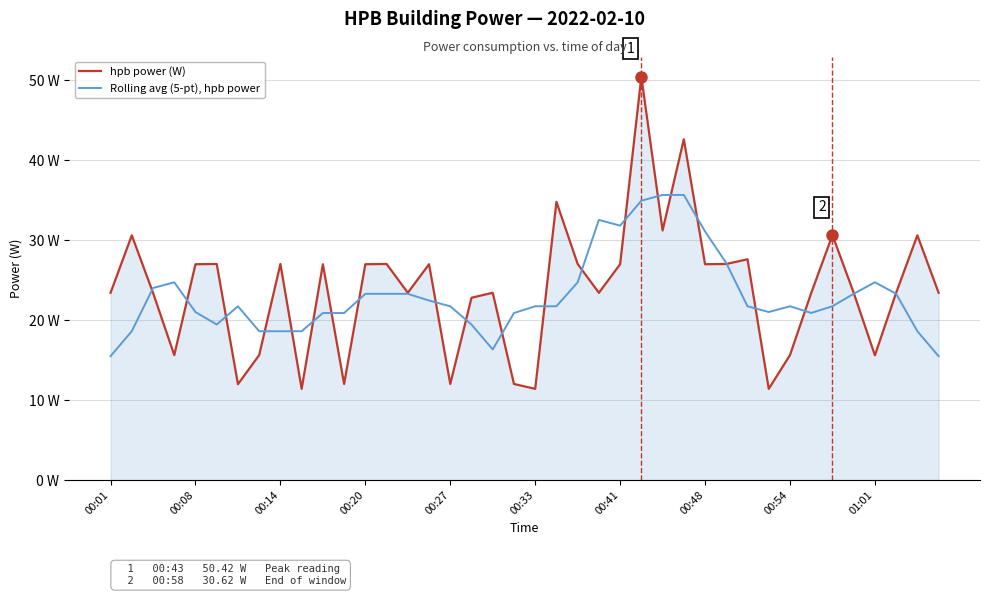

What are all the series names shown in the legend?

hpb power (W), Rolling avg (5-pt), hpb power